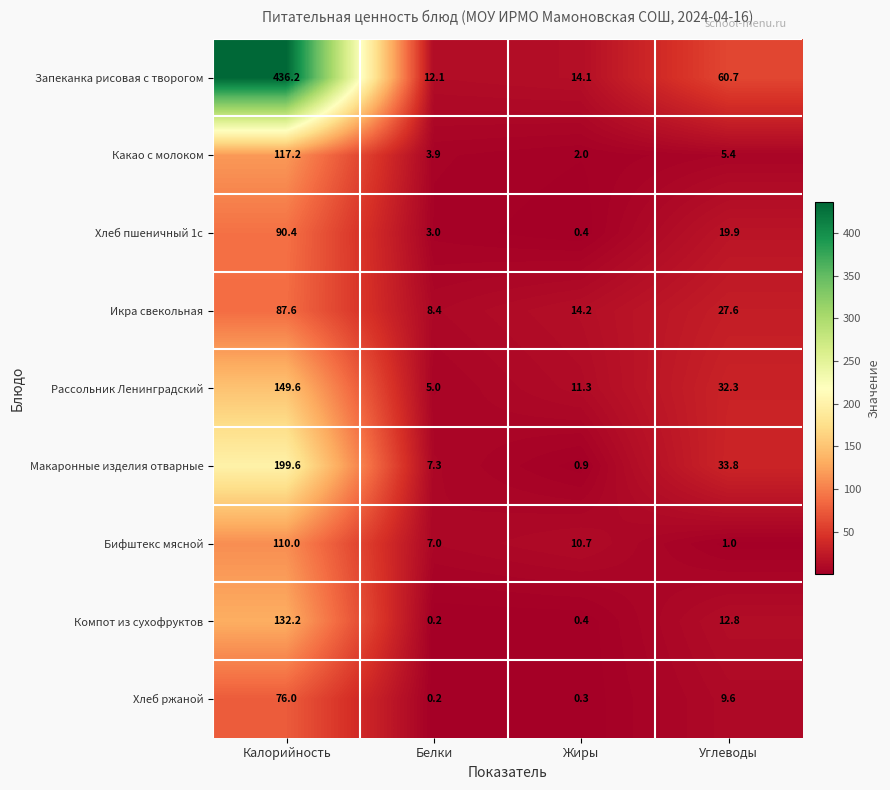

Rank the series at Углеводы from highest to lowest value.

Запеканка рисовая с творогом, Макаронные изделия отварные, Рассольник Ленинградский, Икра свекольная, Хлеб пшеничный 1с, Компот из сухофруктов, Хлеб ржаной, Какао с молоком, Бифштекс мясной